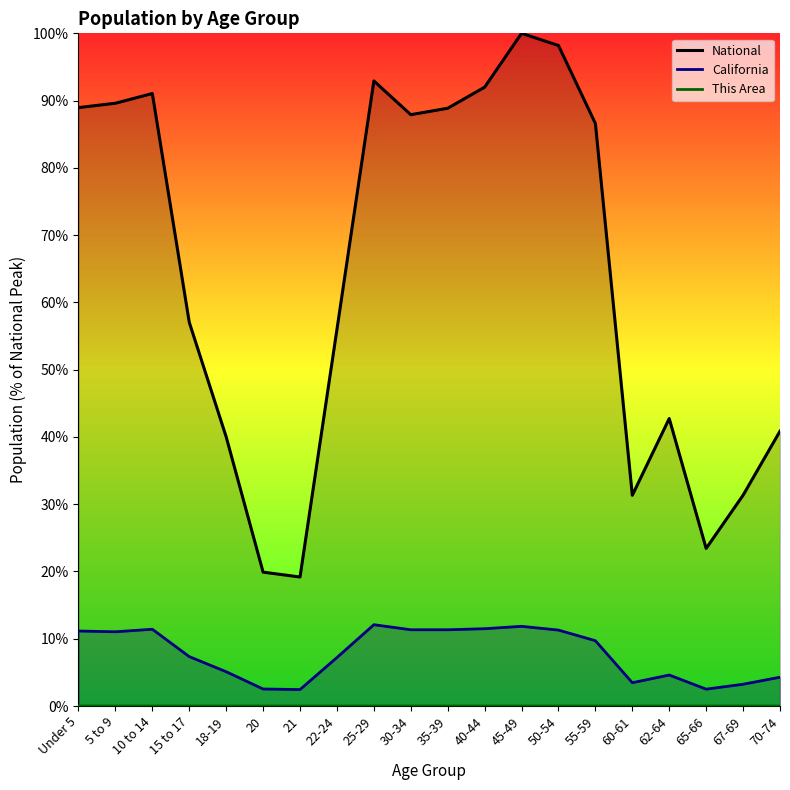

Reading left to right, list all the values displayed in this chart.

This Area: Under 5=0.0	5 to 9=0.0	10 to 14=0.0	15 to 17=0.0	18-19=0.0	20=0.0	21=0.0	22-24=0.0	25-29=0.0	30-34=0.0	35-39=0.0	40-44=0.0	45-49=0.0	50-54=0.0	55-59=0.0	60-61=0.0	62-64=0.0	65-66=0.0	67-69=0.0	70-74=0.0
California: Under 5=11.1	5 to 9=11.0	10 to 14=11.4	15 to 17=7.3	18-19=5.1	20=2.5	21=2.4	22-24=7.2	25-29=12.1	30-34=11.3	35-39=11.3	40-44=11.5	45-49=11.8	50-54=11.3	55-59=9.7	60-61=3.5	62-64=4.6	65-66=2.5	67-69=3.2	70-74=4.3
National: Under 5=89.0	5 to 9=89.6	10 to 14=91.1	15 to 17=57.0	18-19=40.0	20=19.9	21=19.2	22-24=56.0	25-29=92.9	30-34=87.9	35-39=88.9	40-44=92.0	45-49=100.0	50-54=98.2	55-59=86.6	60-61=31.3	62-64=42.7	65-66=23.4	67-69=31.3	70-74=40.9